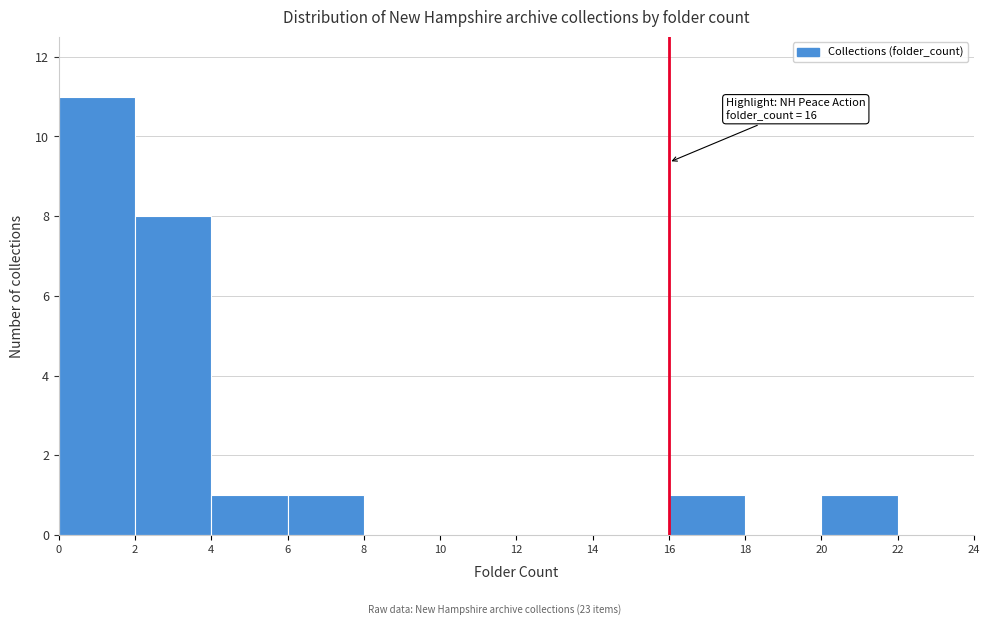

Which range on the x-axis has the tallest bar?

0 to 2